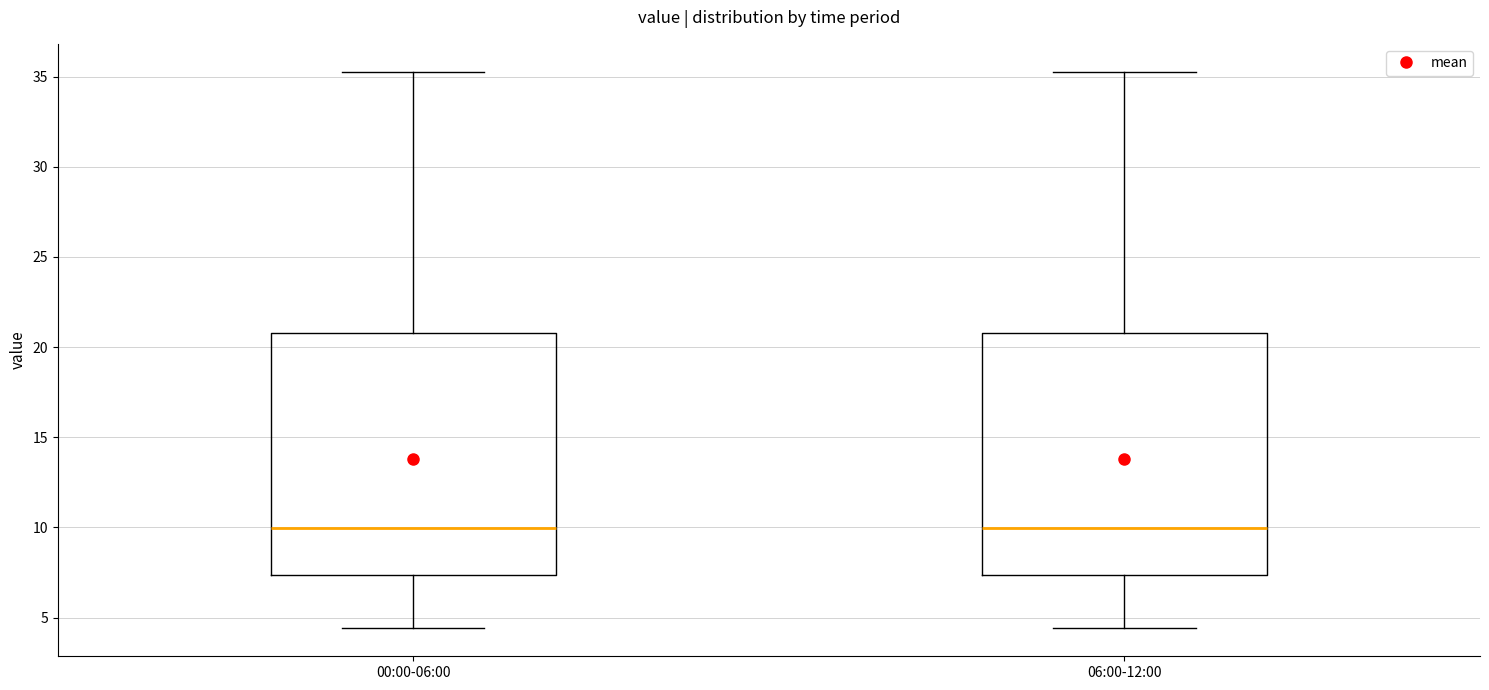

Reading left to right, transcribe this box plot: for each box, give where its median line is, the range the box spans, and where its two whiskers end, as read against the y-axis. The values are not printed on the chart, so give them approximately, as read against the axis.

00:00-06:00: median 10.0, box 7.5 to 21.0, whiskers 4.5 to 35.5
06:00-12:00: median 10.0, box 7.5 to 21.0, whiskers 4.5 to 35.5